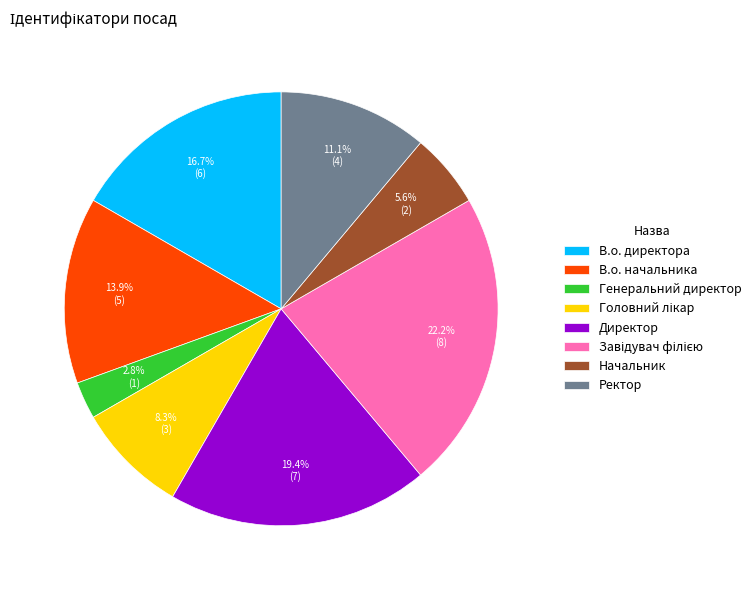

To the nearest percent, what is the average slice percentage?

12%